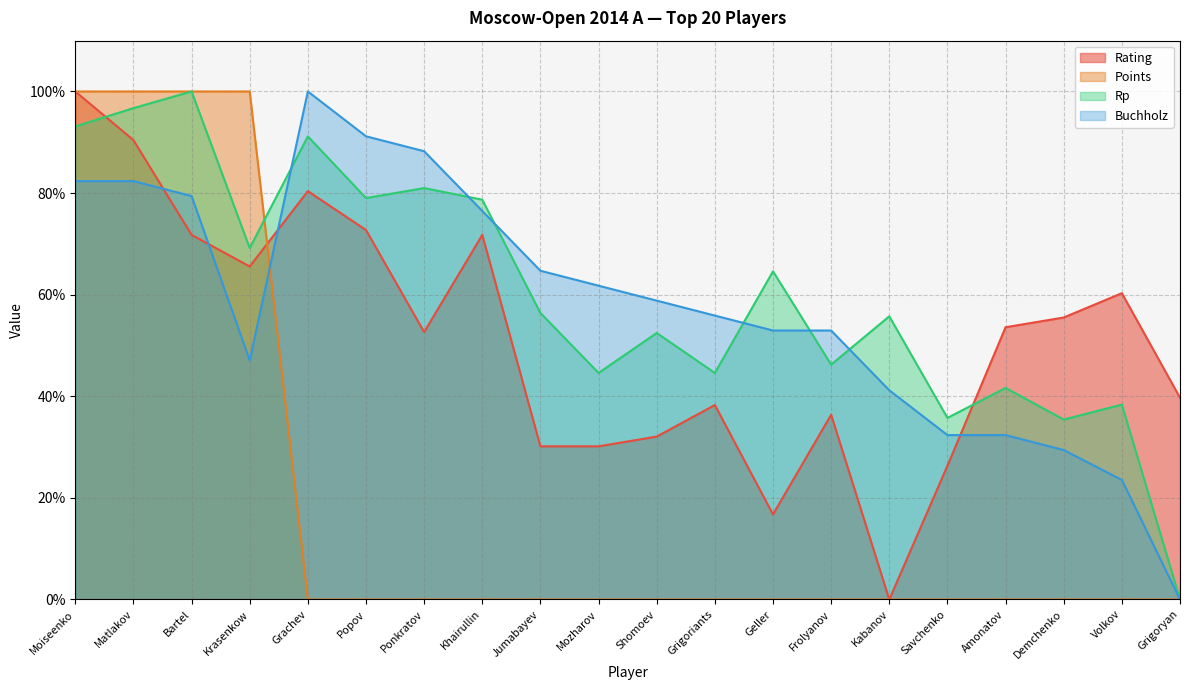

Reading left to right, extract all data points from this chart.

Rating: 100.0	90.4	71.8	65.6	80.4	72.7	52.6	71.8	30.1	30.1	32.1	38.3	16.7	36.4	0.0	26.3	53.6	55.5	60.3	39.7
Points: 100.0	100.0	100.0	100.0	0.0	0.0	0.0	0.0	0.0	0.0	0.0	0.0	0.0	0.0	0.0	0.0	0.0	0.0	0.0	0.0
Rp: 93.1	96.7	100.0	69.2	91.1	79.0	81.0	78.7	56.4	44.6	52.5	44.6	64.6	46.2	55.7	35.7	41.6	35.4	38.4	0.0
Buchholz: 82.4	82.4	79.4	47.1	100.0	91.2	88.2	76.5	64.7	61.8	58.8	55.9	52.9	52.9	41.2	32.4	32.4	29.4	23.5	0.0